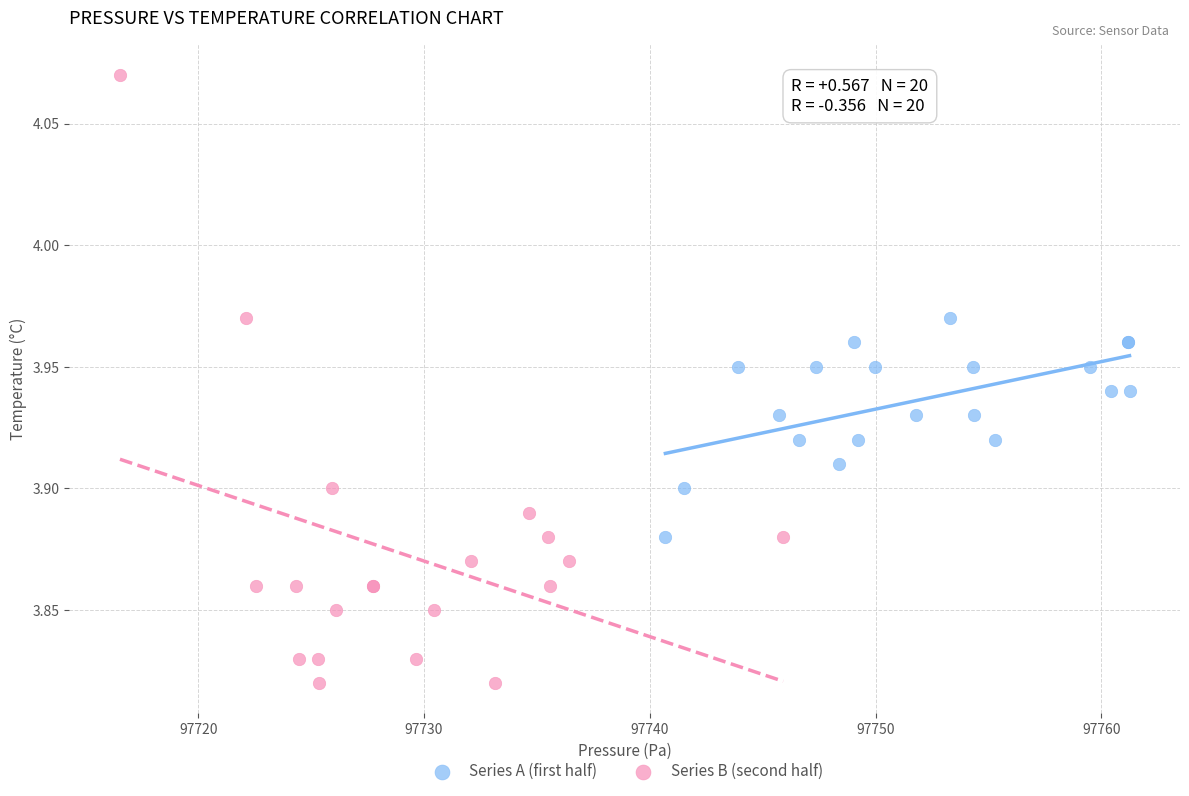

Which series contains the lowest Y value?

Series B (second half)